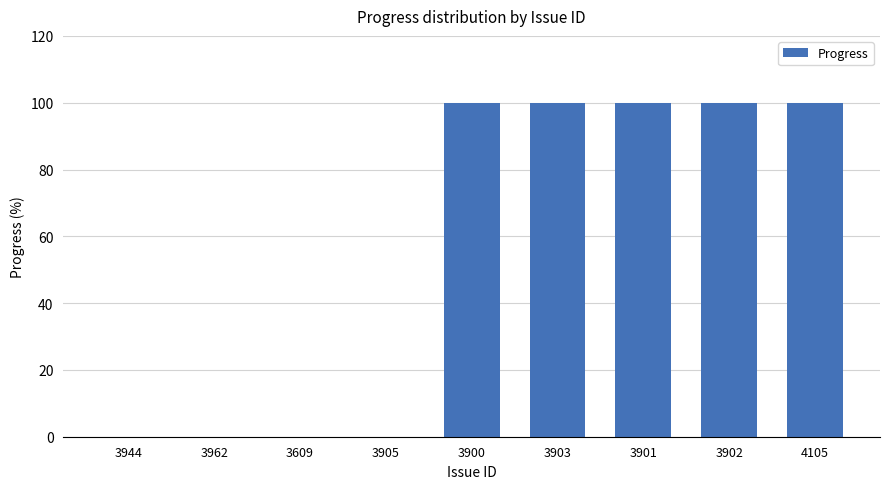

What is the sum of the values at 3900 and 3903?

200